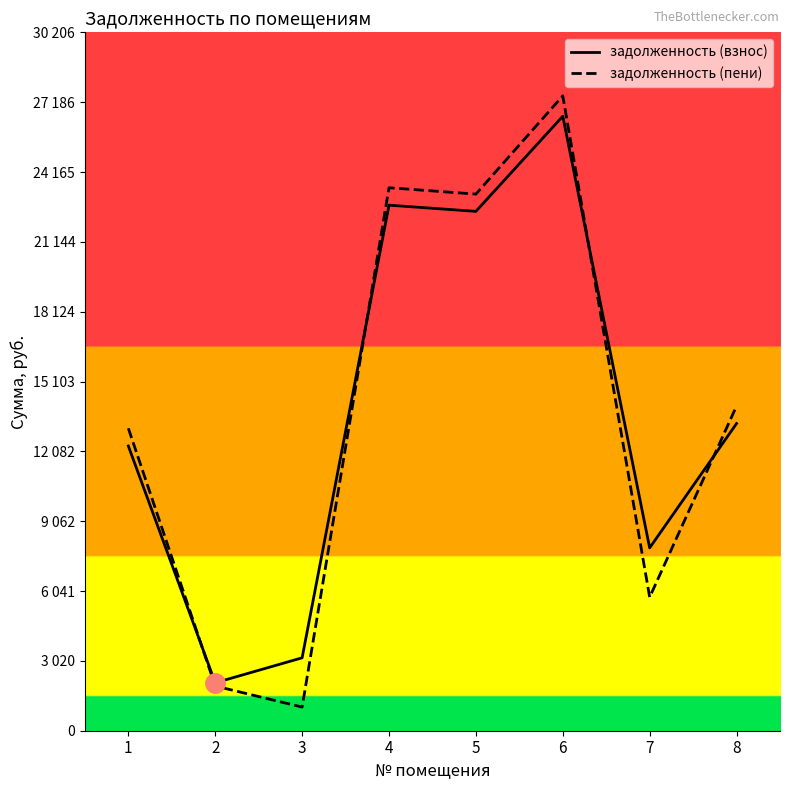

Does the chart have visible grid lines?

No